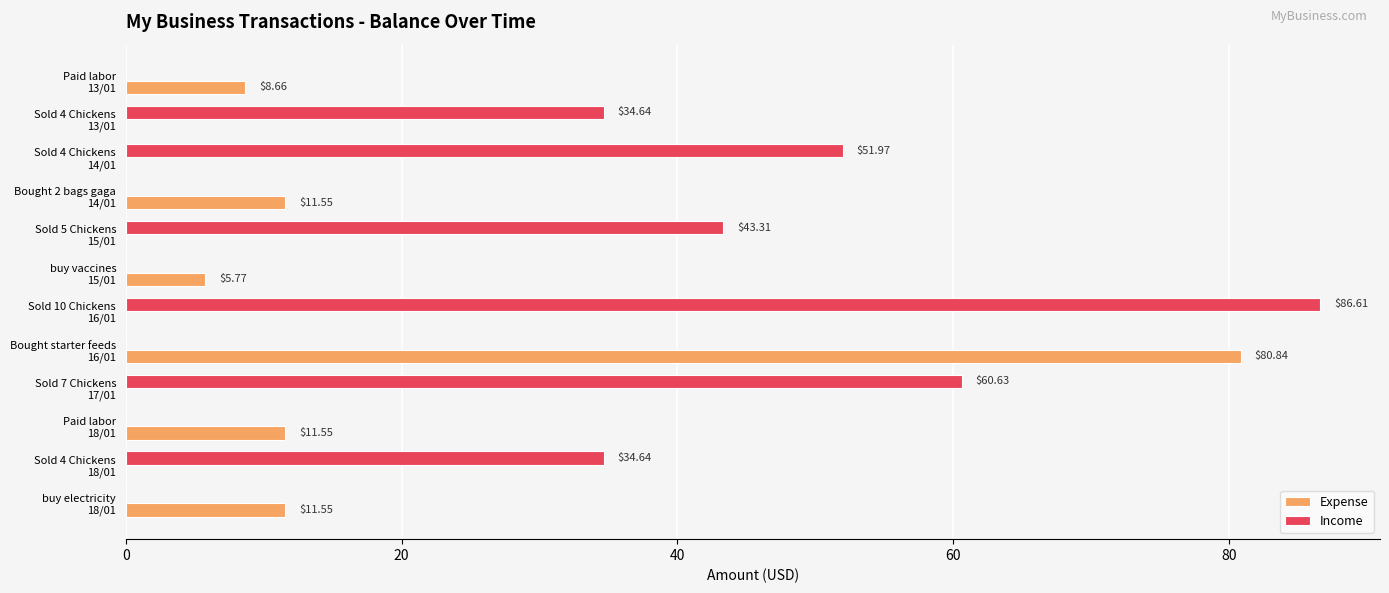

What is the sum of all Income values?

311.8